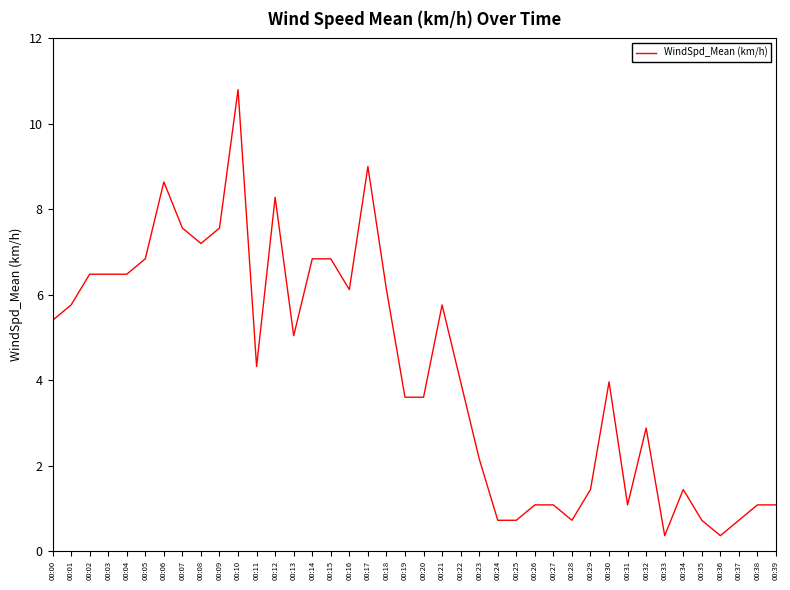

Which label corresponds to the largest value in the chart?

00:10